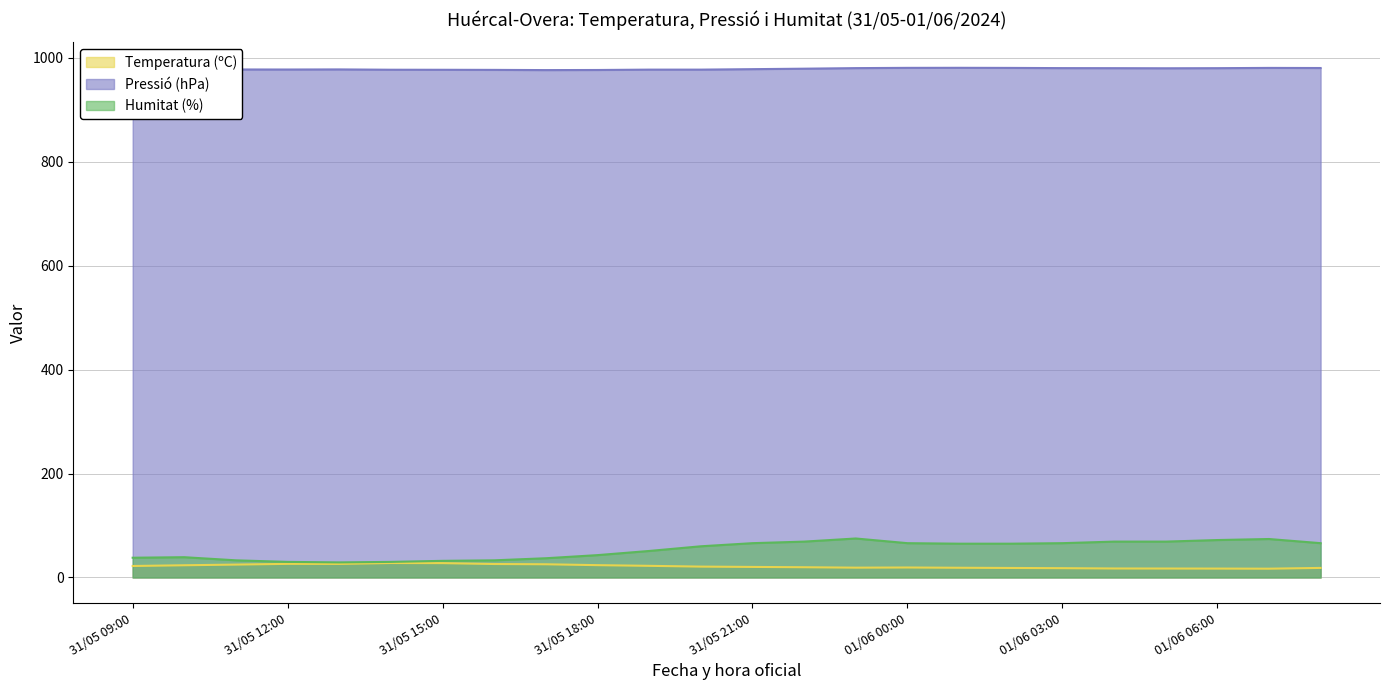

True or false: Temperatura (ºC) and Humitat (%) cross at least once.

False